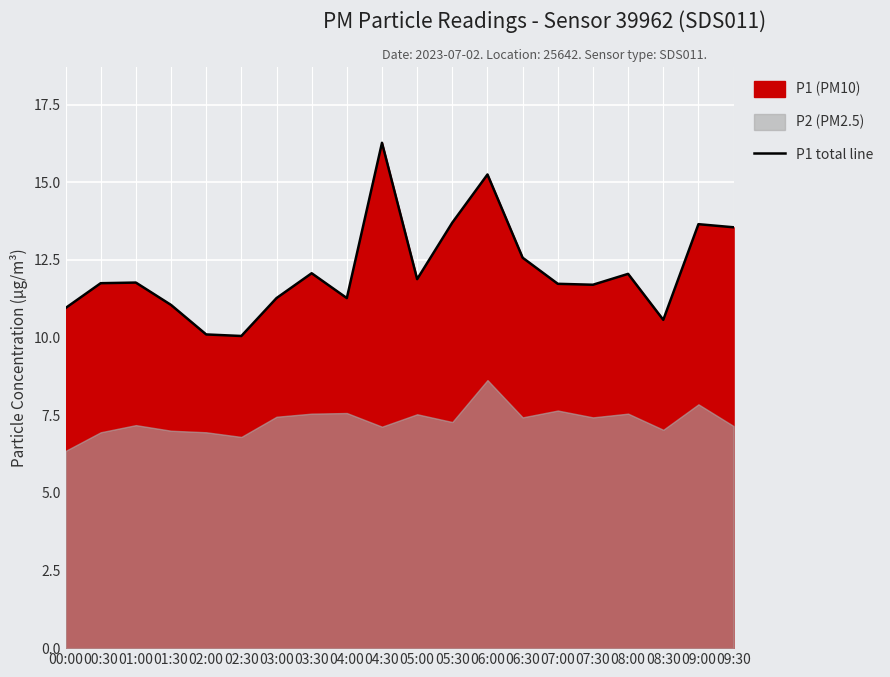

List the labels in order of value, largest first.

04:30, 06:00, 05:30, 09:00, 09:30, 06:30, 03:30, 08:00, 05:00, 01:00, 00:30, 07:00, 07:30, 03:00, 04:00, 01:30, 00:00, 08:30, 02:00, 02:30